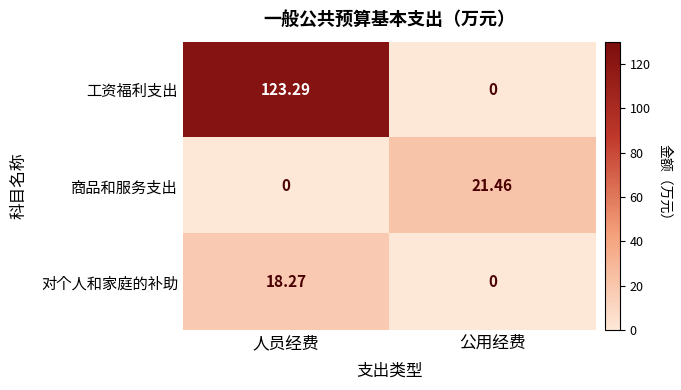

Which series changed the most between 人员经费 and 公用经费?

工资福利支出